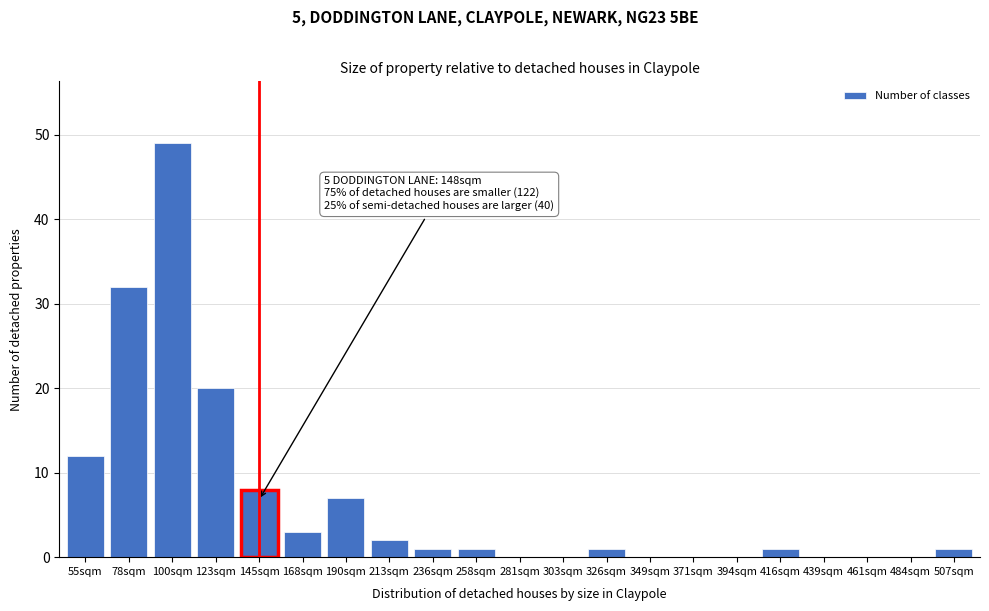

Reading right to left, extract all data points from this chart.

507sqm=1	484sqm=0	461sqm=0	439sqm=0	416sqm=1	394sqm=0	371sqm=0	349sqm=0	326sqm=1	303sqm=0	281sqm=0	258sqm=1	236sqm=1	213sqm=2	190sqm=7	168sqm=3	145sqm=8	123sqm=20	100sqm=49	78sqm=32	55sqm=12